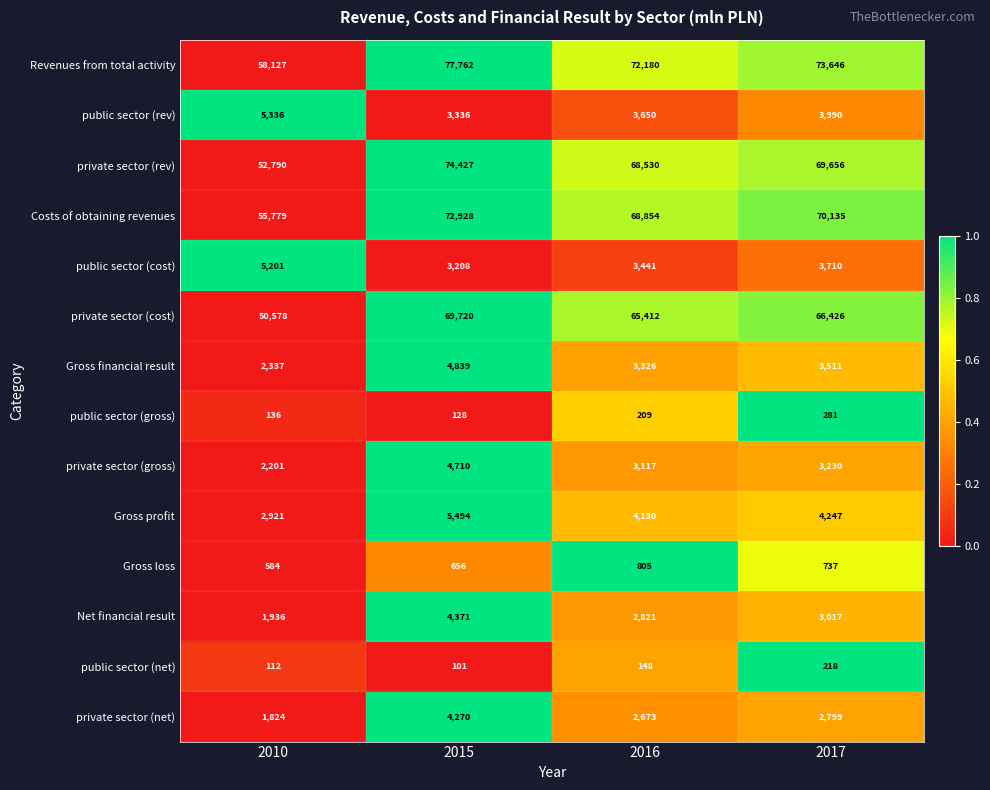

At how many categories does at least one series exceed 44831?

4